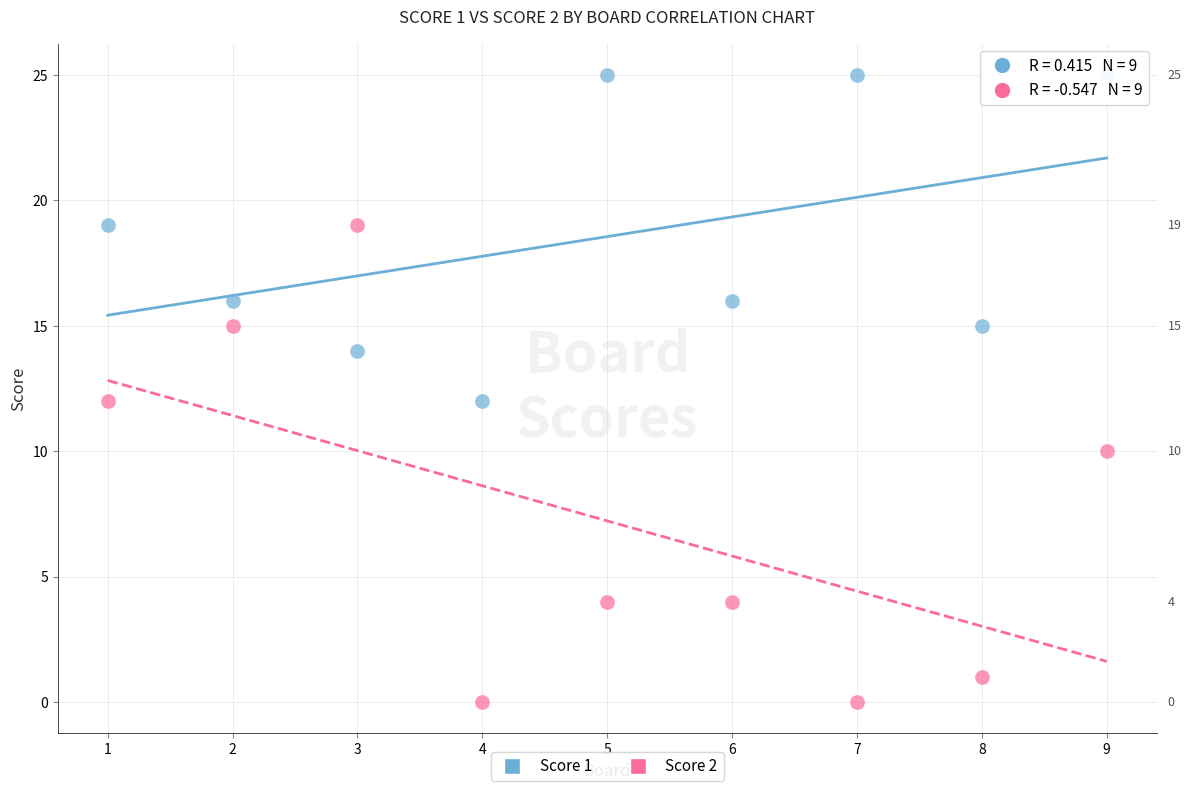

What are all the series names shown in the legend?

Score 1, Score 2